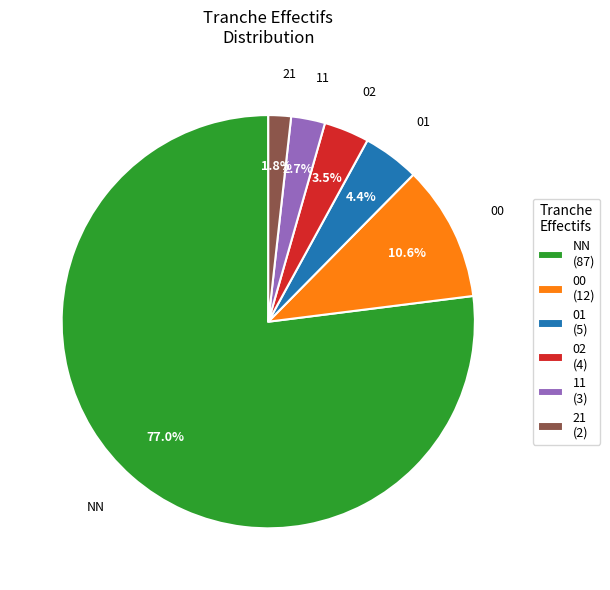

How many segments does this pie chart have?

6